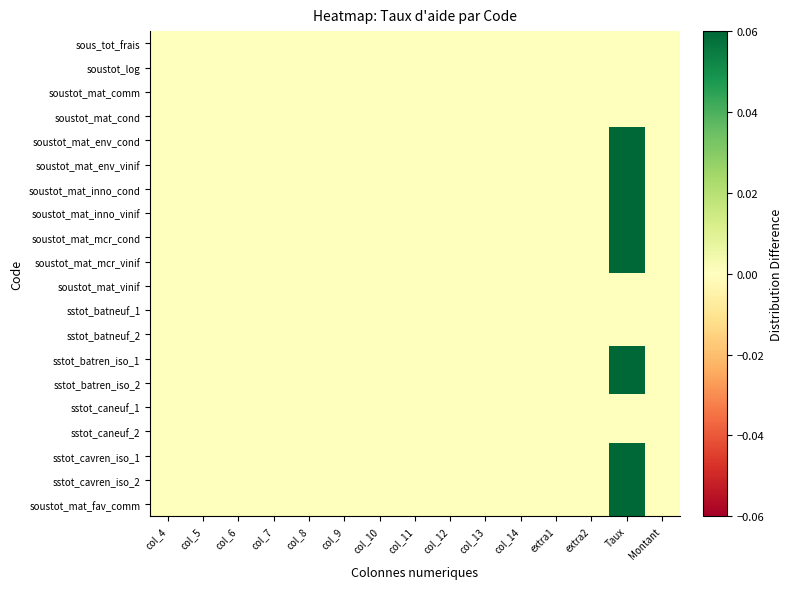

Which series has the largest range (max minus min)?

soustot_mat_env_cond